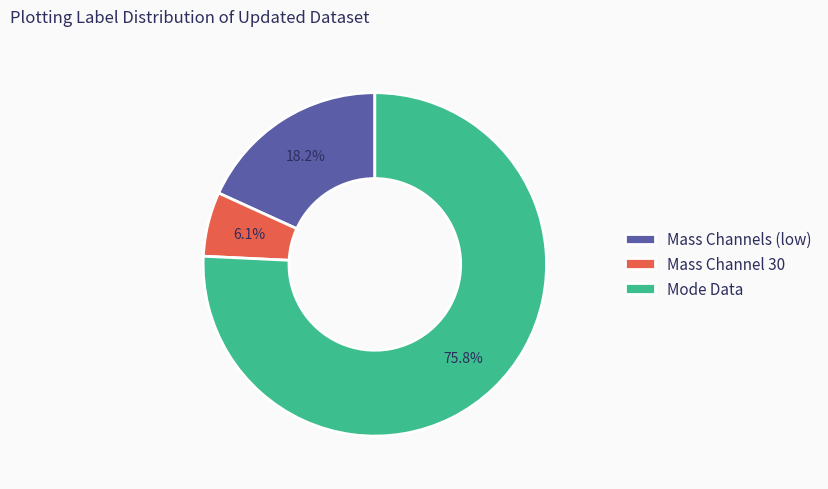

Which has a higher value, Mass Channel 30 or Mass Channels (low)?

Mass Channels (low)